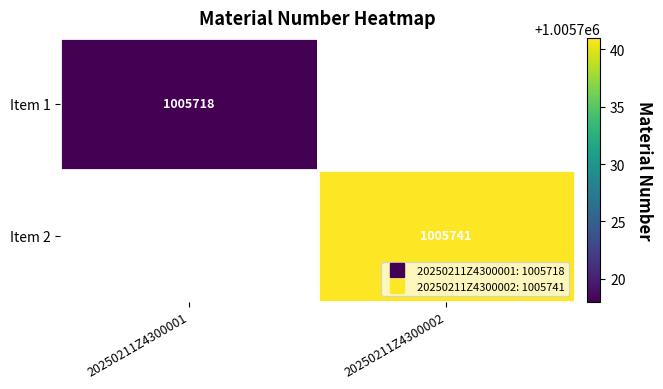

Rank the categories by Item 2 value from highest to lowest.

20250211Z4300001, 20250211Z4300002